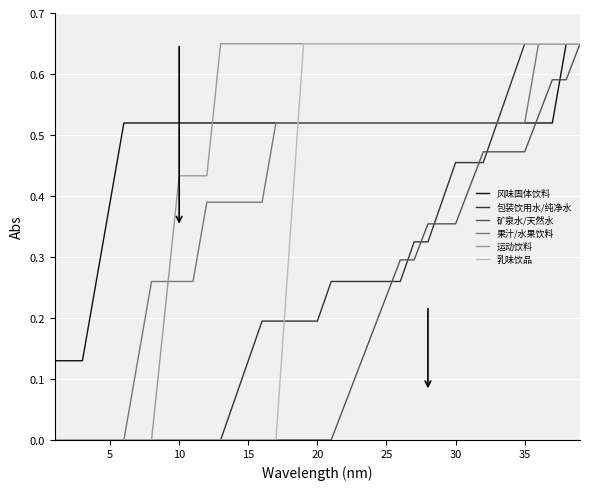

Which series has the largest total across all categories?

运动饮料